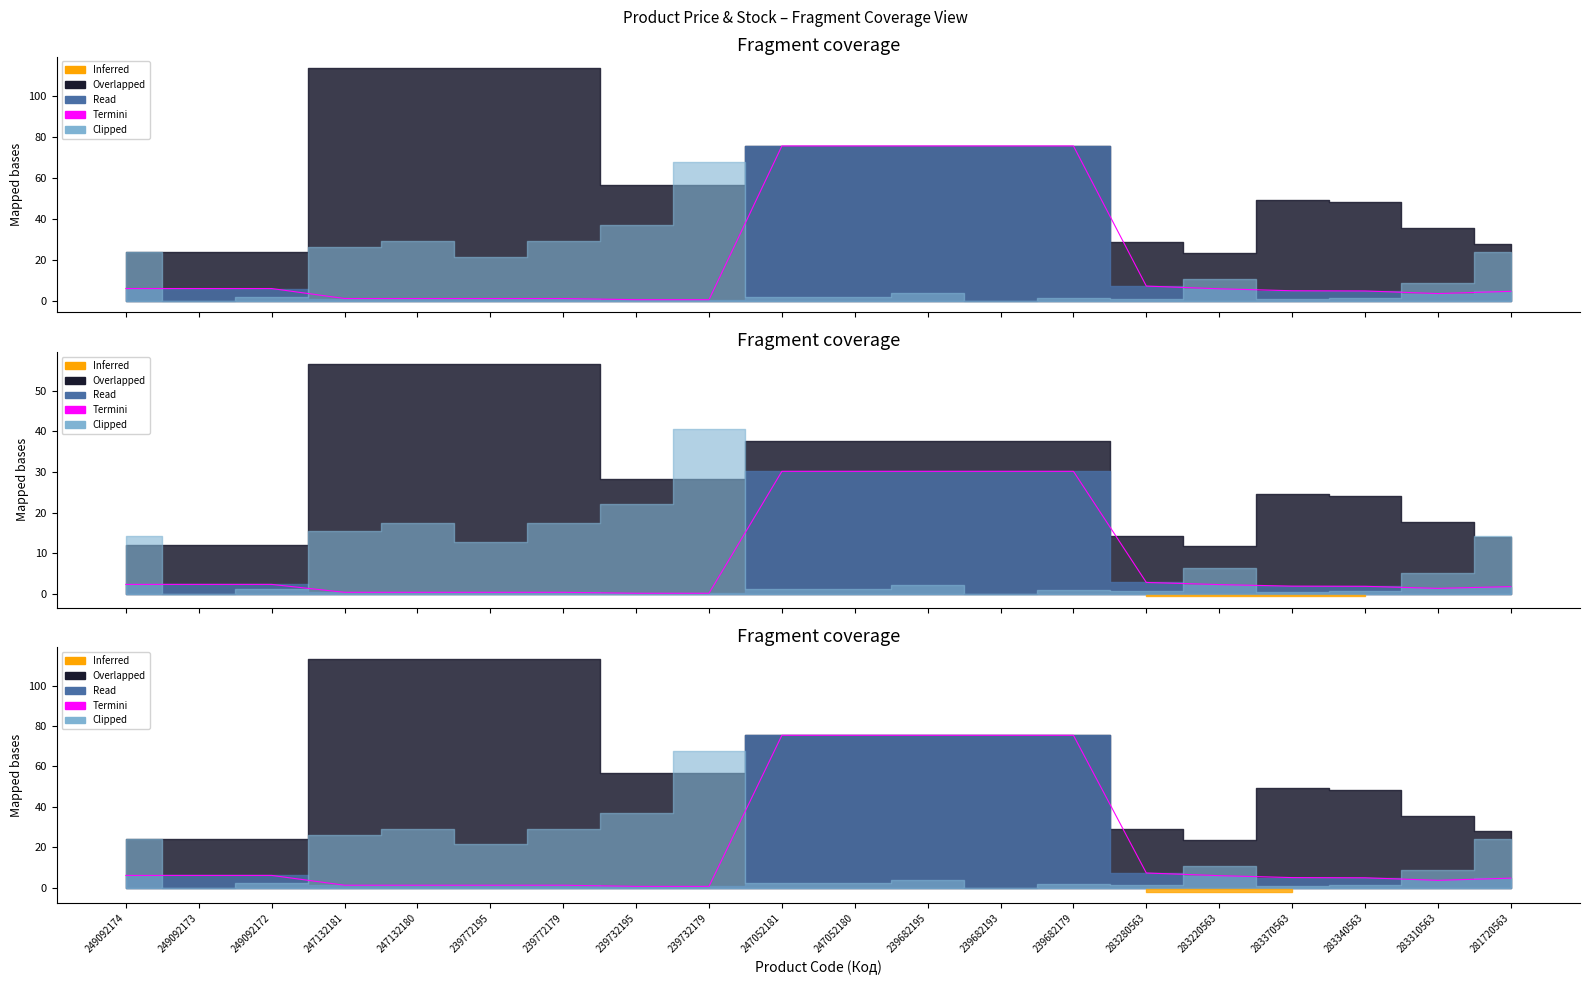

What is the sum of the values at 239732179 and 239772195?

1.7